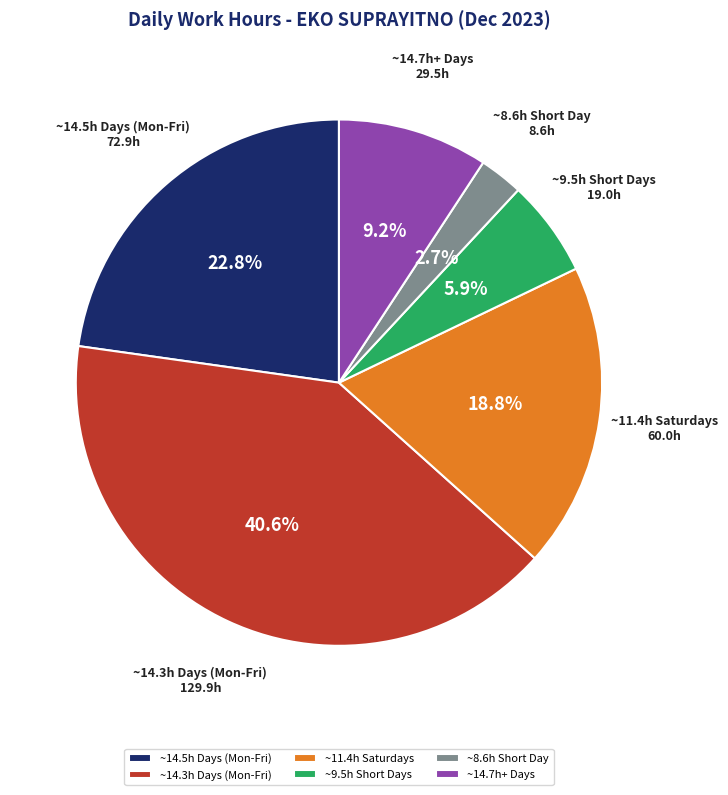

To the nearest percent, what is the difference between the largest and smallest slice percentages?

38%